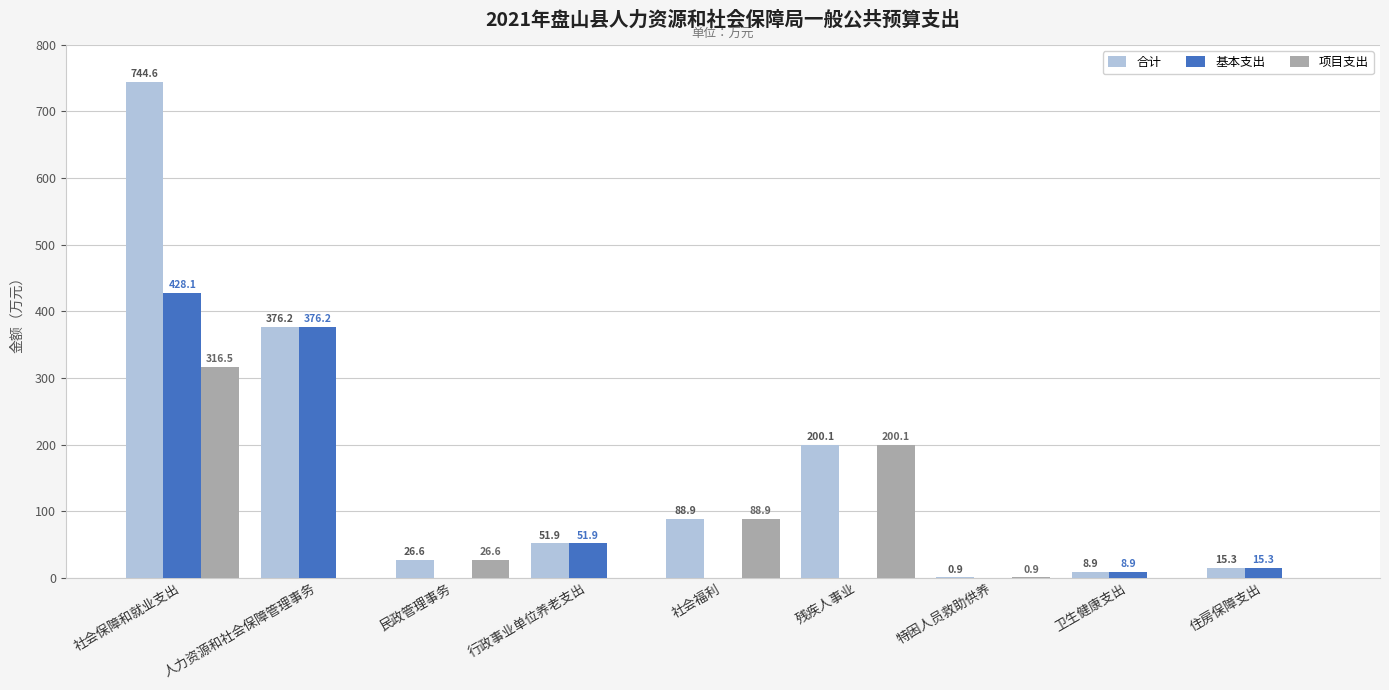

What is the sum of all 基本支出 values?

880.4